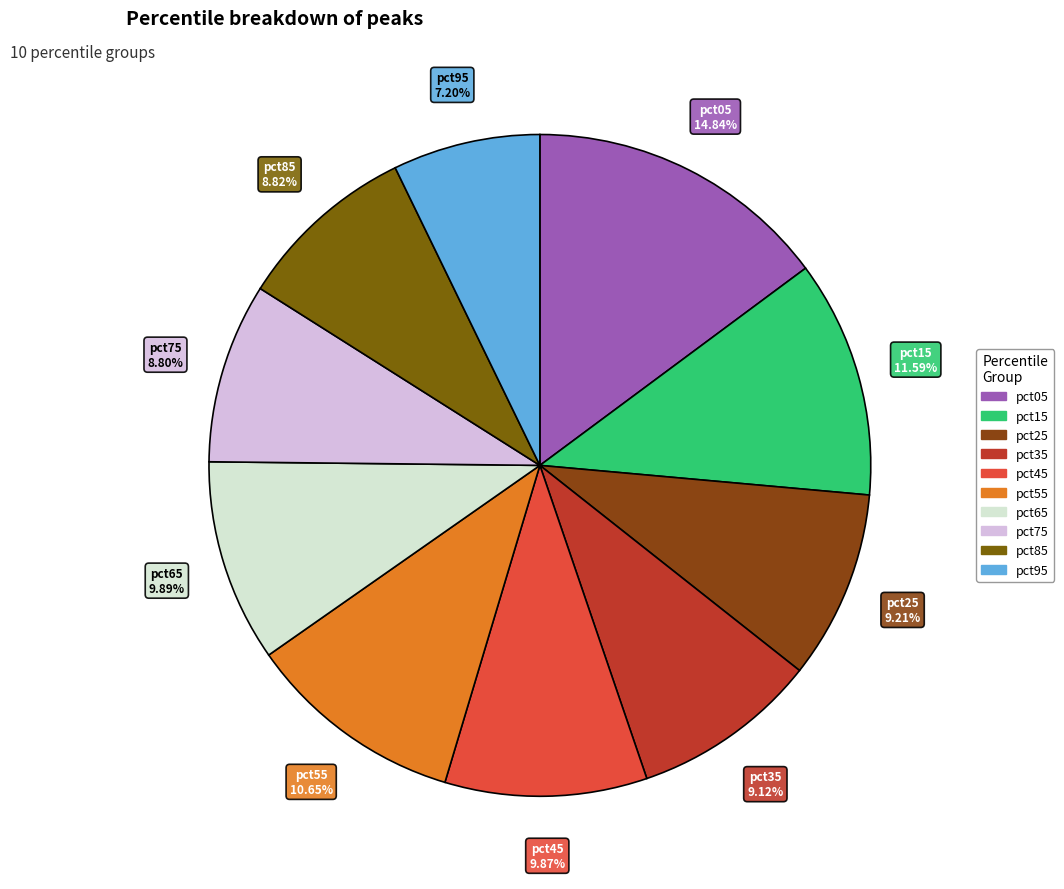

Is it true that pct95 is 7% of the pie?

True